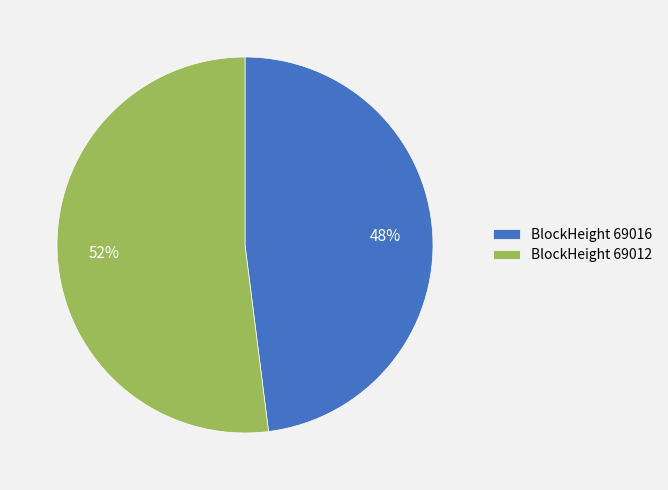

Do BlockHeight 69016 and BlockHeight 69012 together represent more than half of the pie?

Yes